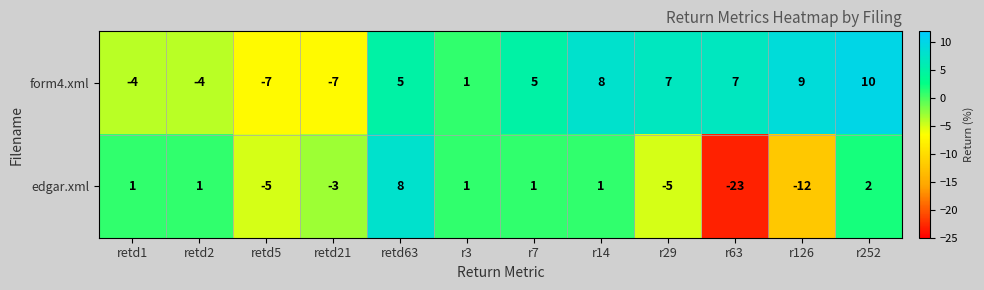

What is the difference between the edgar.xml values at retd5 and r126?

7